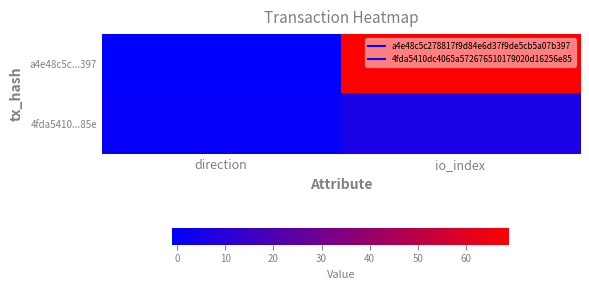

List the series in order of their peak value, highest first.

a4e48c5c...397, 4fda5410...85e